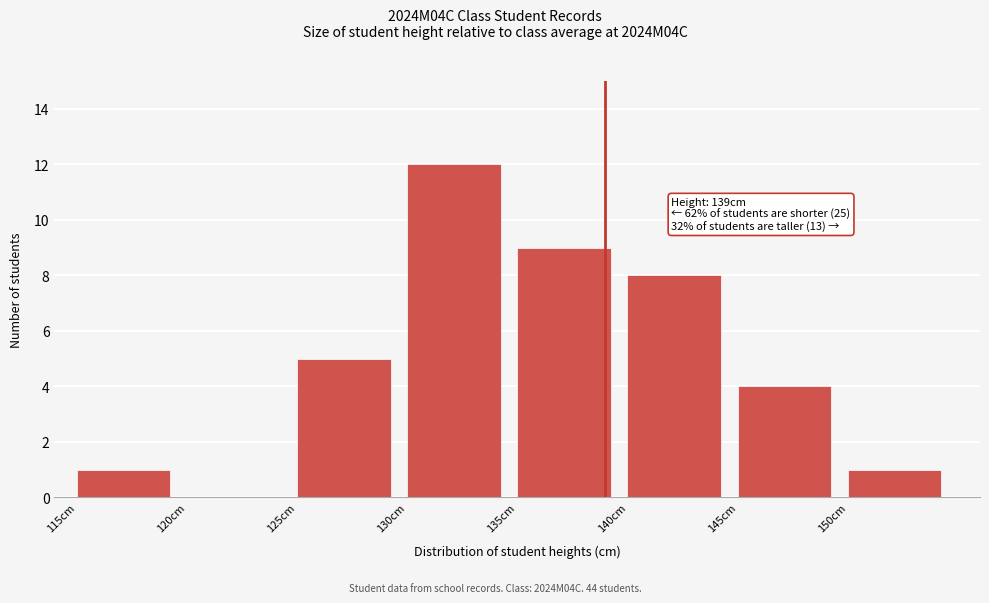

Which range on the x-axis has the tallest bar?

130 to 135